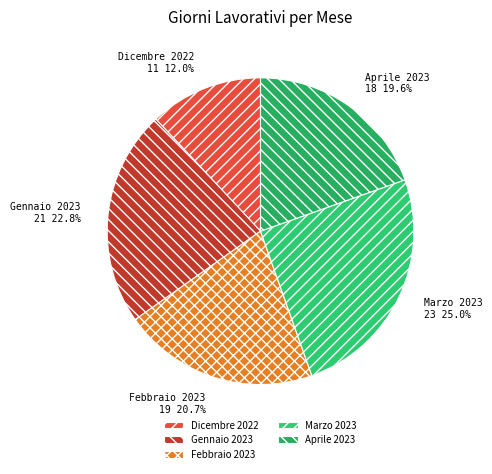

Is there any slice that represents more than half of the pie?

No